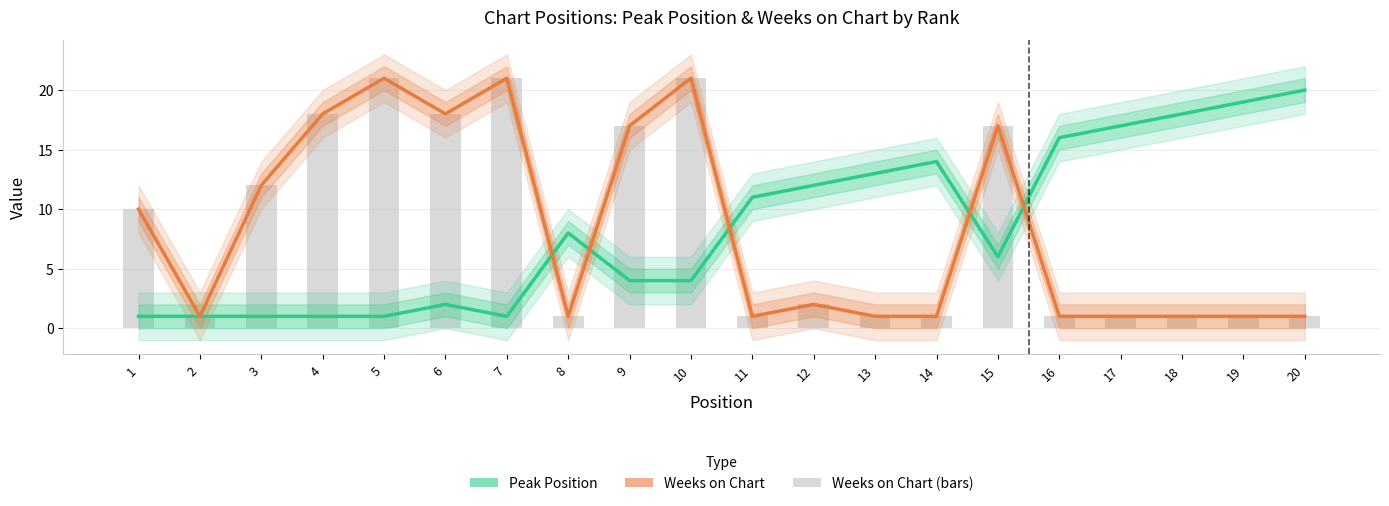

At how many categories does at least one series exceed 9?

18